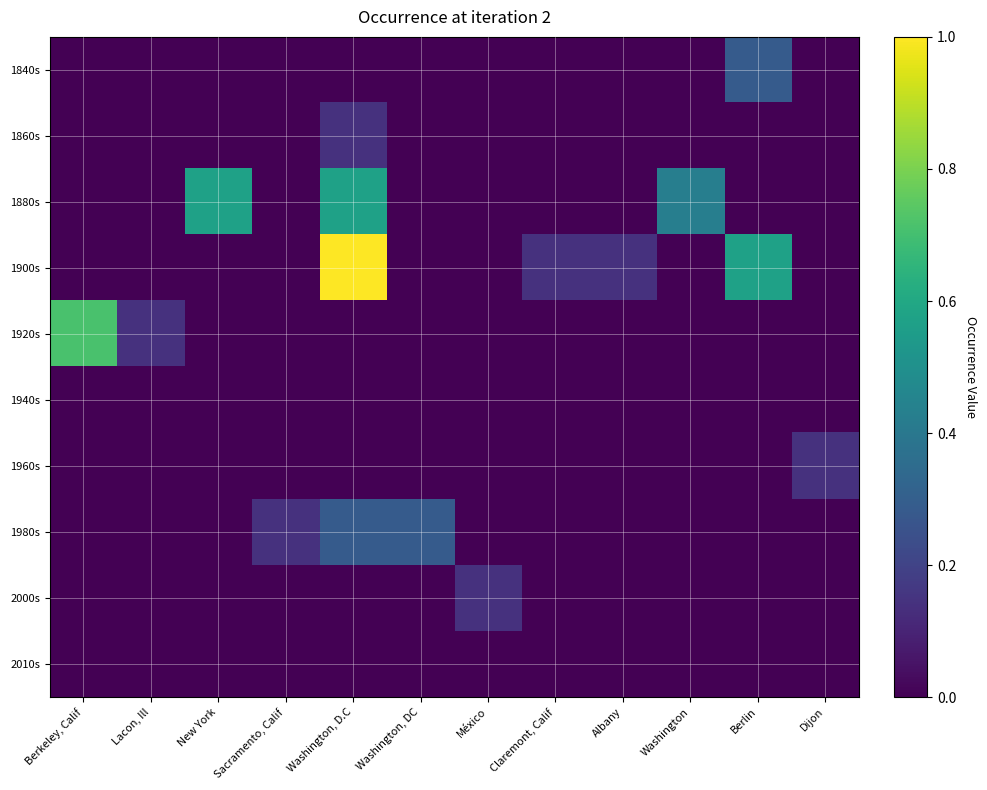

Reading right to left, extract all data points from this chart.

1840s: Dijon=0.0	Berlin=0.3	Washington=0.0	Albany=0.0	Claremont, Calif=0.0	México=0.0	Washington, DC=0.0	Washington, D.C=0.0	Sacramento, Calif=0.0	New York=0.0	Lacon, Ill=0.0	Berkeley, Calif=0.0
1860s: Dijon=0.0	Berlin=0.0	Washington=0.0	Albany=0.0	Claremont, Calif=0.0	México=0.0	Washington, DC=0.0	Washington, D.C=0.1	Sacramento, Calif=0.0	New York=0.0	Lacon, Ill=0.0	Berkeley, Calif=0.0
1880s: Dijon=0.0	Berlin=0.0	Washington=0.4	Albany=0.0	Claremont, Calif=0.0	México=0.0	Washington, DC=0.0	Washington, D.C=0.6	Sacramento, Calif=0.0	New York=0.6	Lacon, Ill=0.0	Berkeley, Calif=0.0
1900s: Dijon=0.0	Berlin=0.6	Washington=0.0	Albany=0.1	Claremont, Calif=0.1	México=0.0	Washington, DC=0.0	Washington, D.C=1.0	Sacramento, Calif=0.0	New York=0.0	Lacon, Ill=0.0	Berkeley, Calif=0.0
1920s: Dijon=0.0	Berlin=0.0	Washington=0.0	Albany=0.0	Claremont, Calif=0.0	México=0.0	Washington, DC=0.0	Washington, D.C=0.0	Sacramento, Calif=0.0	New York=0.0	Lacon, Ill=0.1	Berkeley, Calif=0.7
1940s: Dijon=0.0	Berlin=0.0	Washington=0.0	Albany=0.0	Claremont, Calif=0.0	México=0.0	Washington, DC=0.0	Washington, D.C=0.0	Sacramento, Calif=0.0	New York=0.0	Lacon, Ill=0.0	Berkeley, Calif=0.0
1960s: Dijon=0.1	Berlin=0.0	Washington=0.0	Albany=0.0	Claremont, Calif=0.0	México=0.0	Washington, DC=0.0	Washington, D.C=0.0	Sacramento, Calif=0.0	New York=0.0	Lacon, Ill=0.0	Berkeley, Calif=0.0
1980s: Dijon=0.0	Berlin=0.0	Washington=0.0	Albany=0.0	Claremont, Calif=0.0	México=0.0	Washington, DC=0.3	Washington, D.C=0.3	Sacramento, Calif=0.1	New York=0.0	Lacon, Ill=0.0	Berkeley, Calif=0.0
2000s: Dijon=0.0	Berlin=0.0	Washington=0.0	Albany=0.0	Claremont, Calif=0.0	México=0.1	Washington, DC=0.0	Washington, D.C=0.0	Sacramento, Calif=0.0	New York=0.0	Lacon, Ill=0.0	Berkeley, Calif=0.0
2010s: Dijon=0.0	Berlin=0.0	Washington=0.0	Albany=0.0	Claremont, Calif=0.0	México=0.0	Washington, DC=0.0	Washington, D.C=0.0	Sacramento, Calif=0.0	New York=0.0	Lacon, Ill=0.0	Berkeley, Calif=0.0